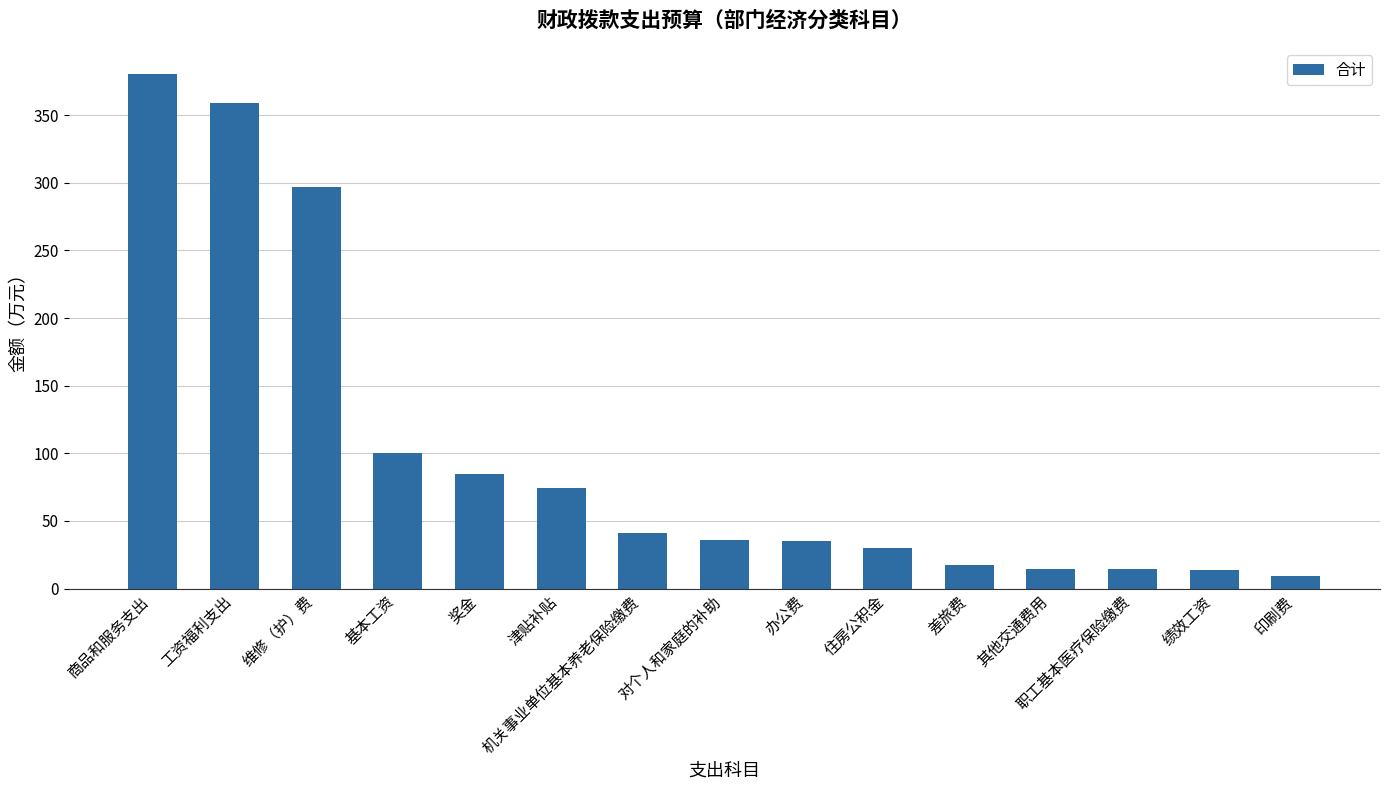

What is the difference between the maximum and second lowest values?

367.0